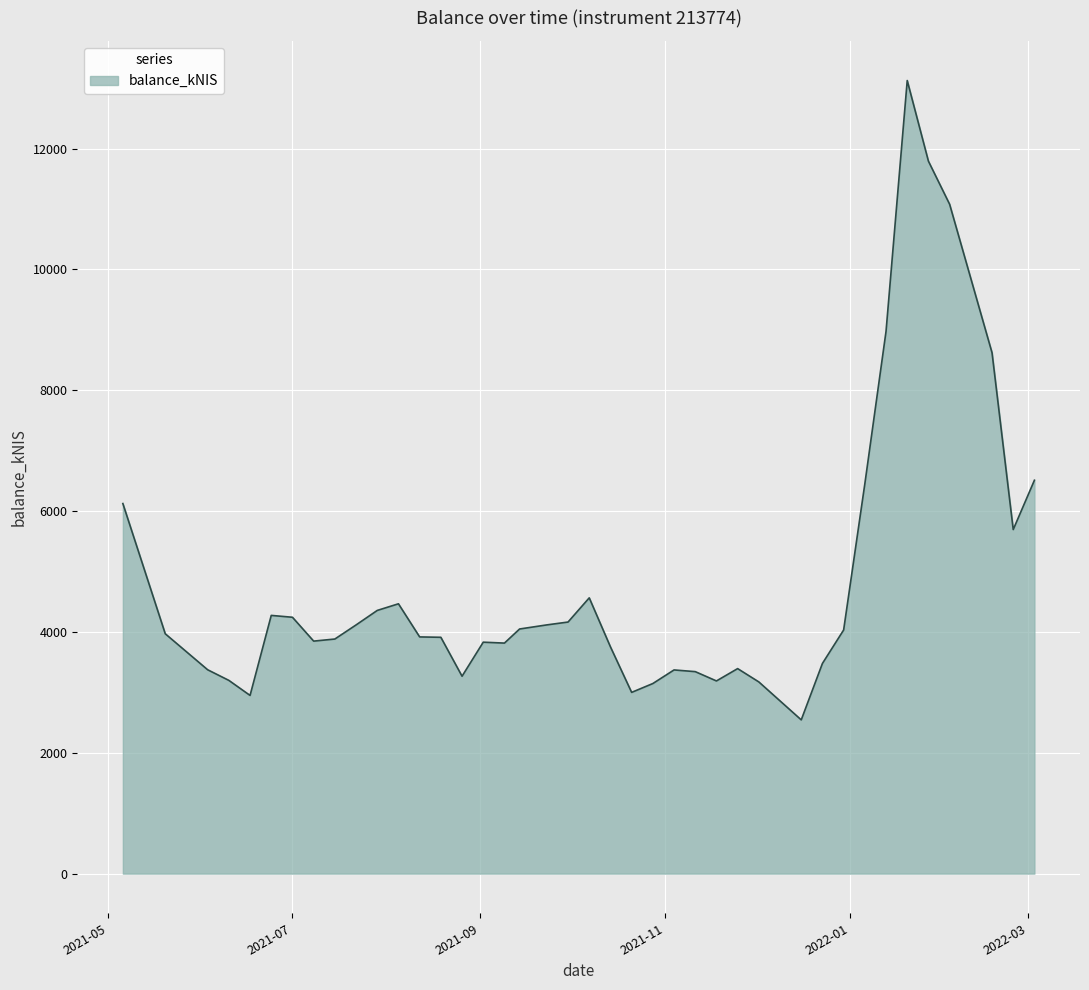

True or false: there are more than 0 points higher than both neighbors.

True